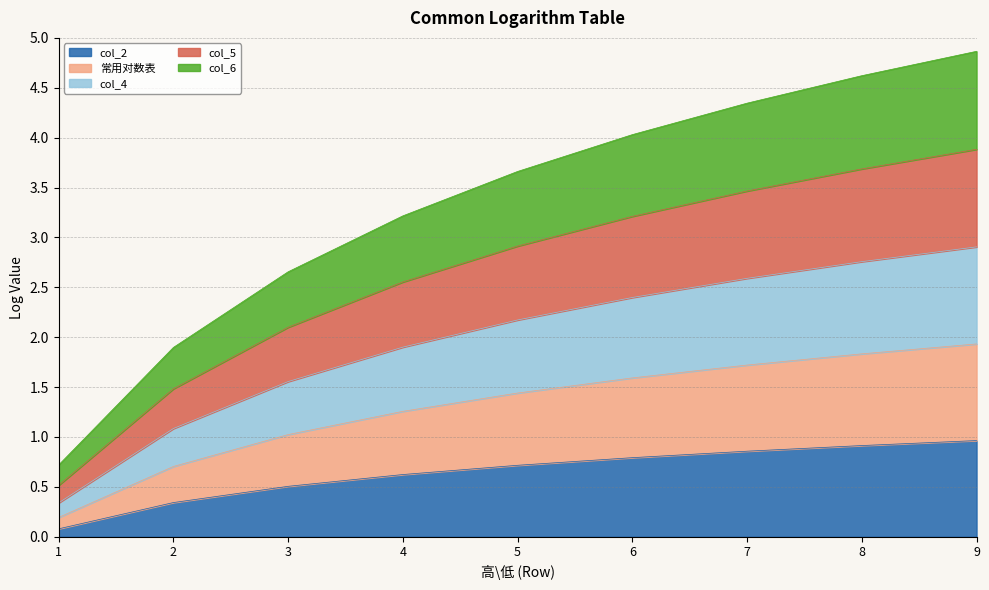

Is the value of col_2 at 6 greater than the value of 常用对数表 at 7?

No